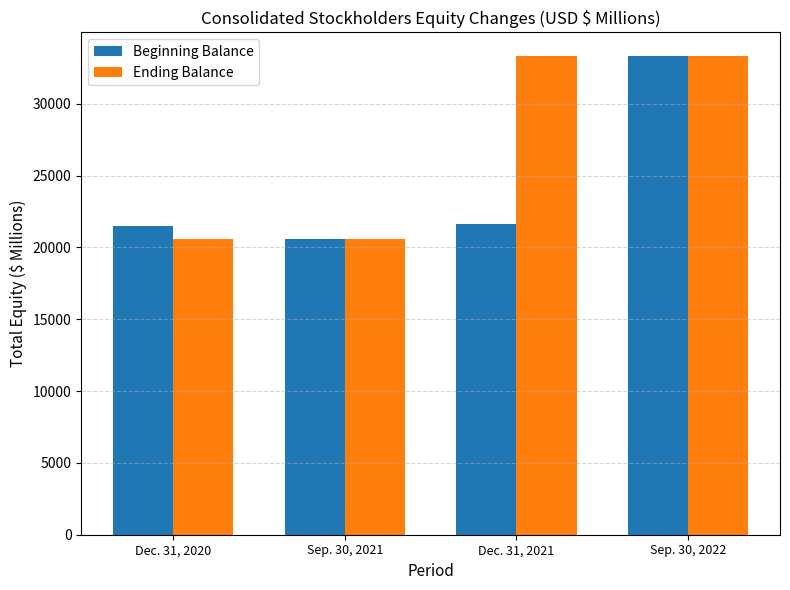

The Beginning Balance series shows 33012 at Dec. 31, 2021. True or false?

False